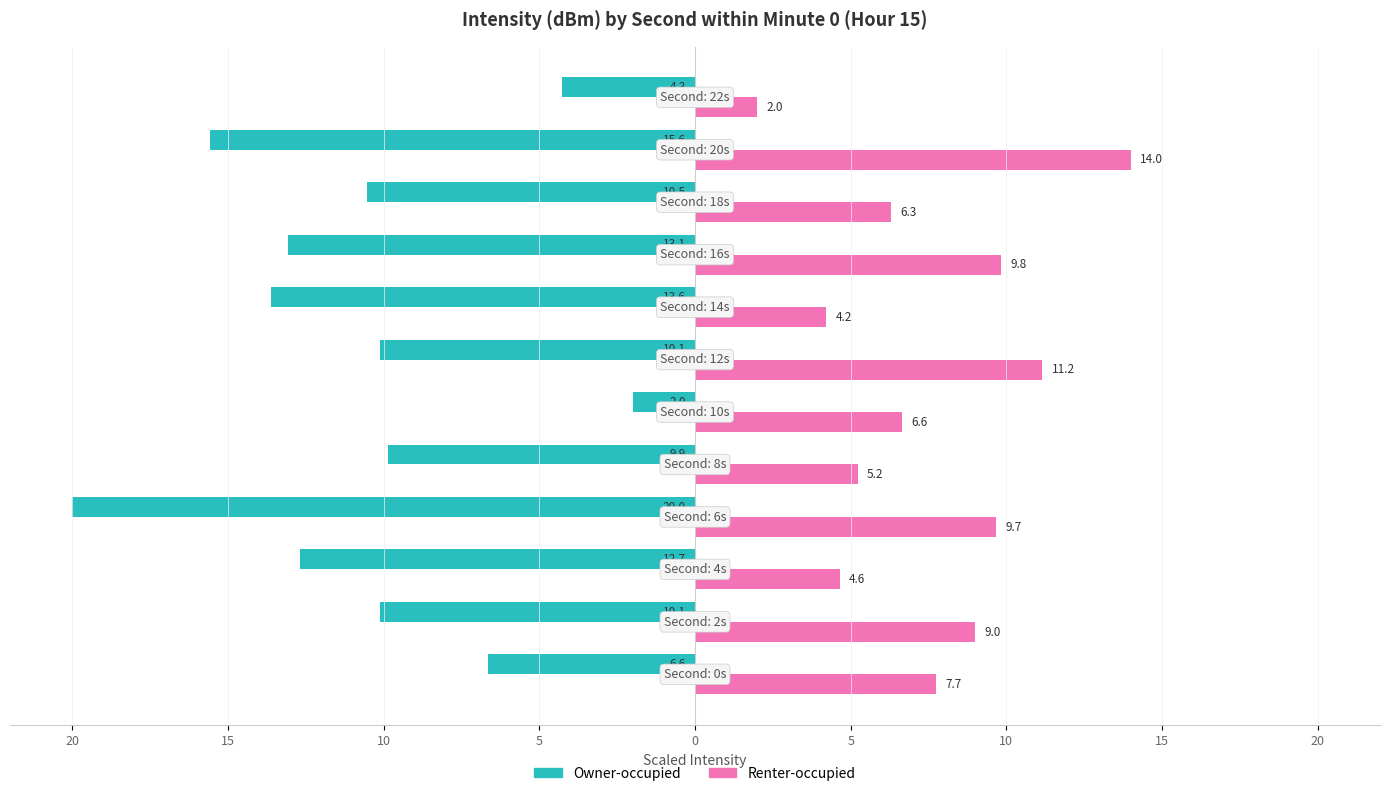

What are all the series names shown in the legend?

Owner-occupied, Renter-occupied